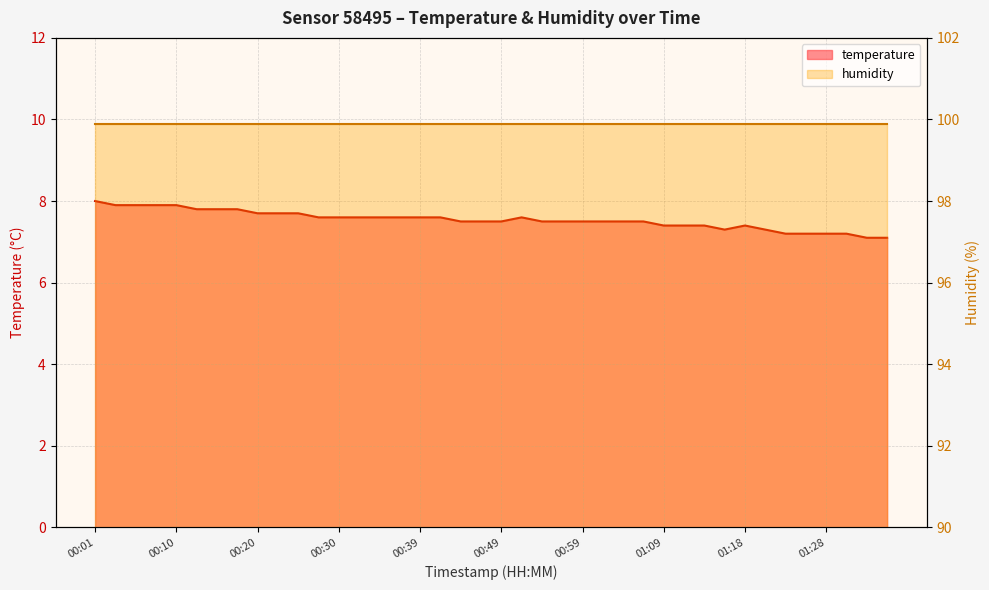

What is the difference between the values at 00:47 and 01:33?

0.4